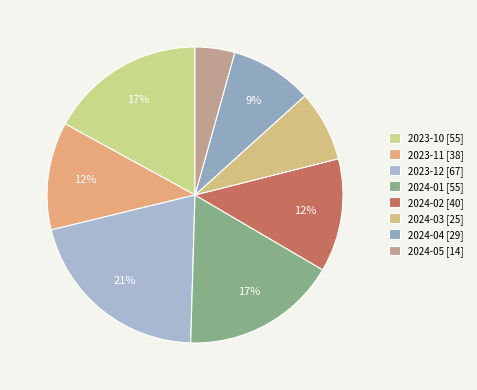

Which has a higher value, 2023-11 or 2024-04?

2023-11